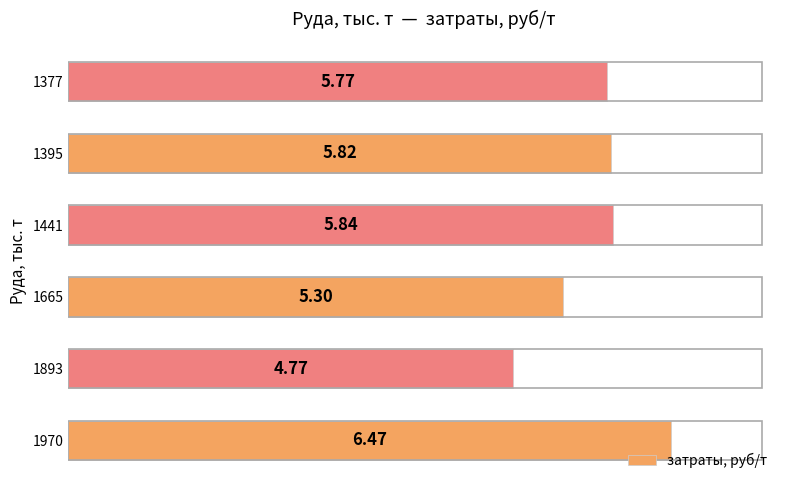

Which has a higher value, 1377 or 1441?

1441